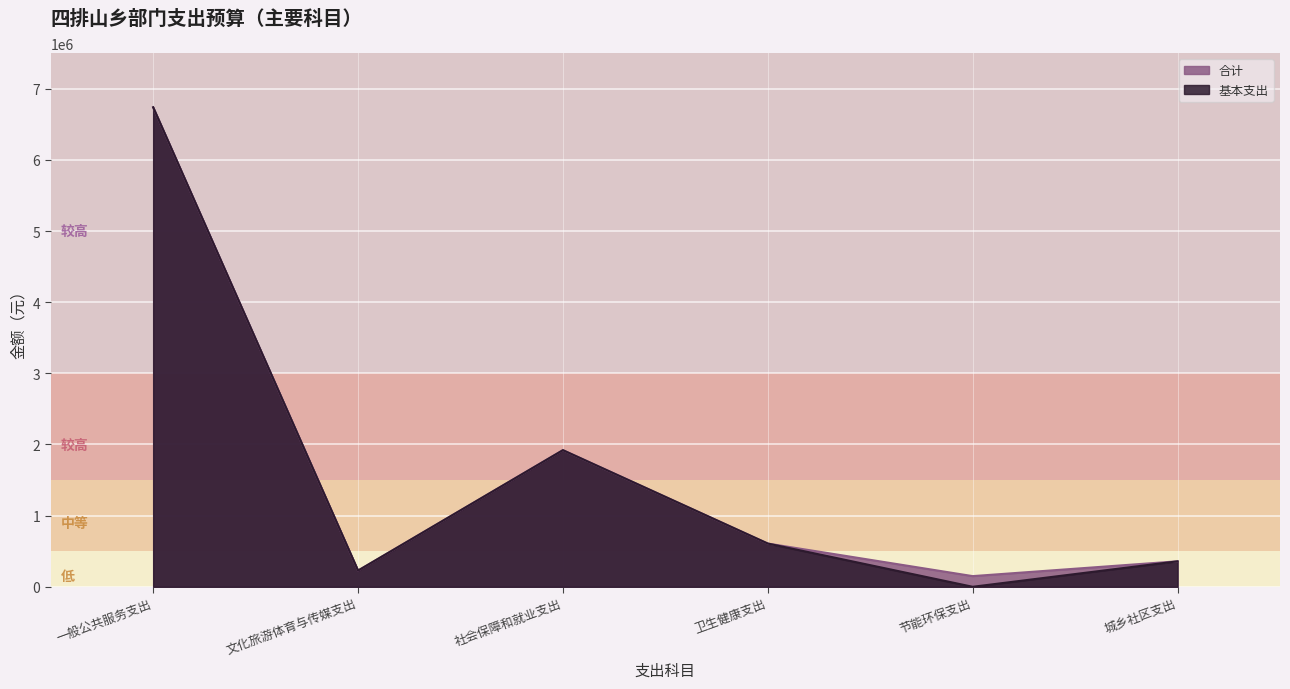

Which label corresponds to the smallest value in the chart?

节能环保支出